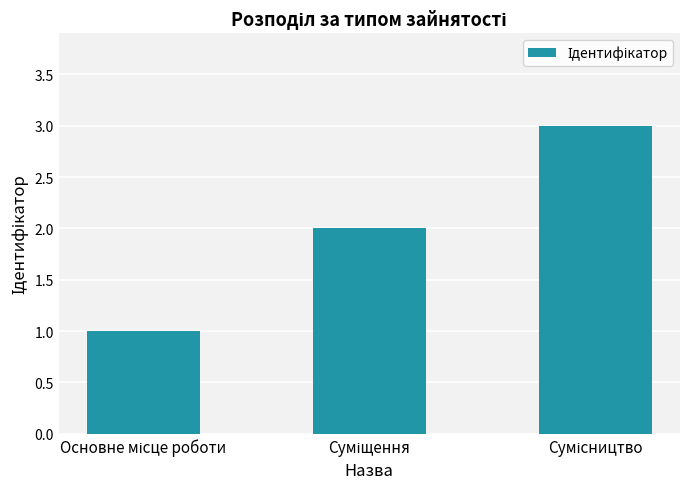

What is the sum of all values?

6